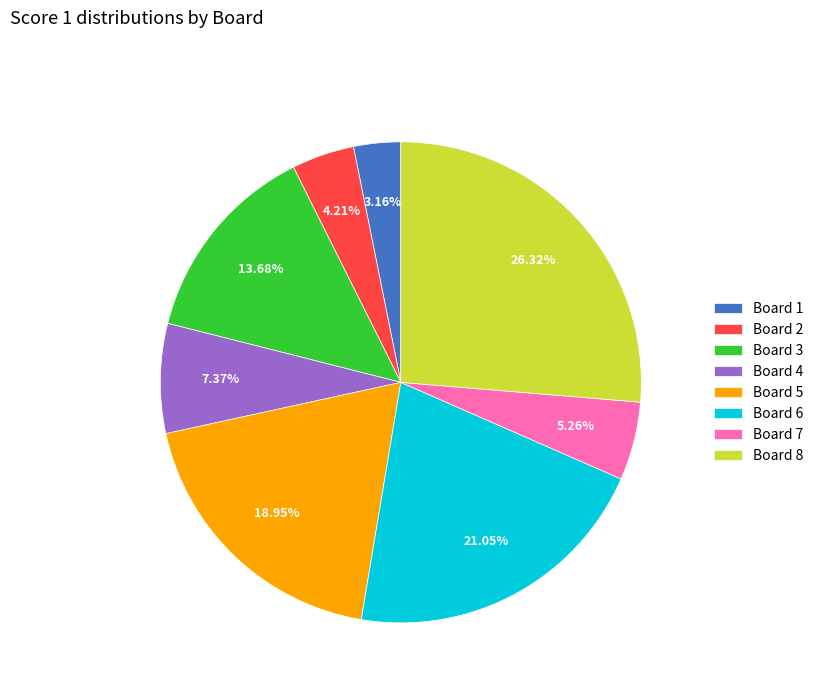

Which category has the biggest portion of the pie?

Board 8